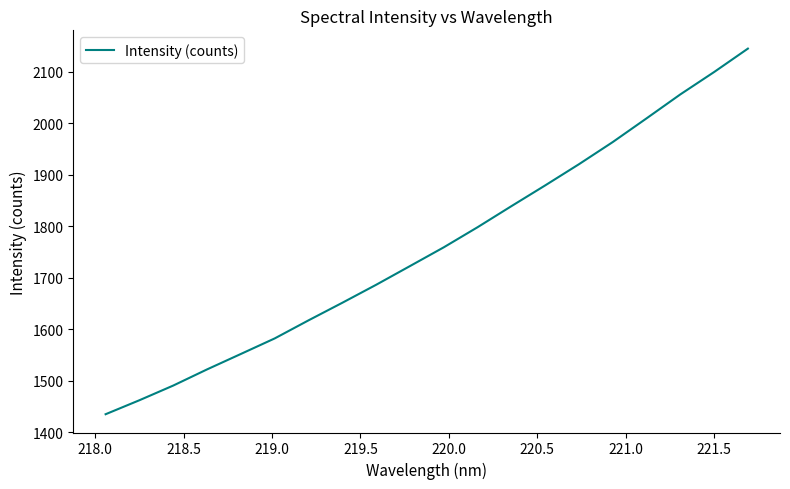

What is the minimum value shown in the chart?

1434.8